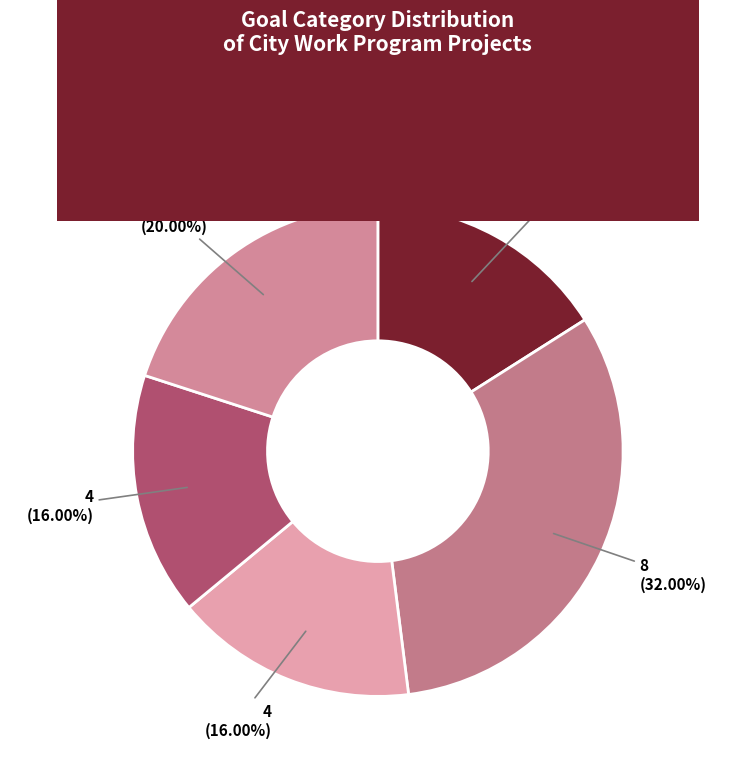

True or false: Public Engagement and Transparency accounts for 20% of the total.

True